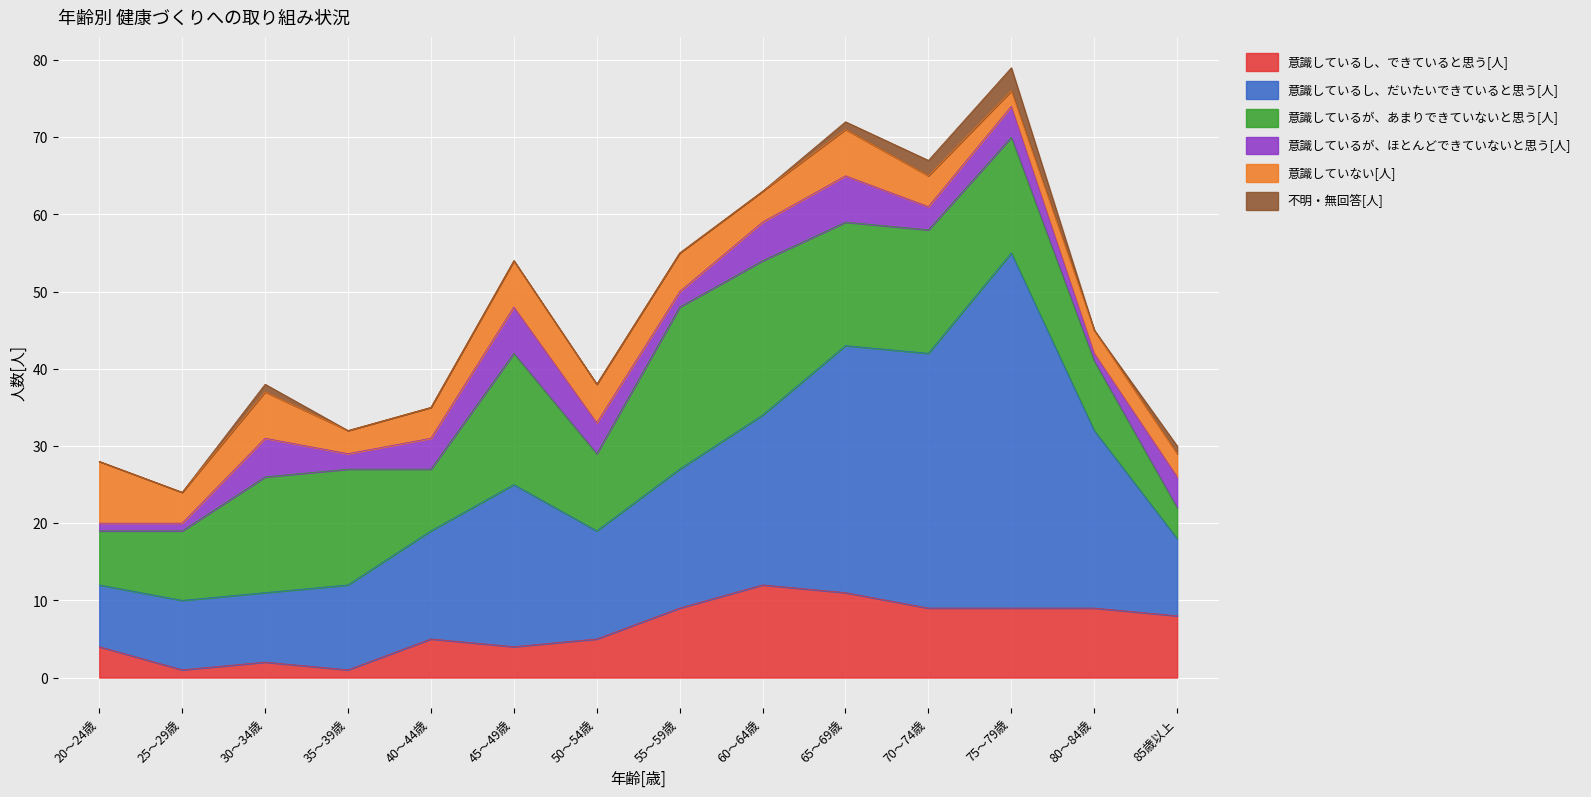

Between 20～24歳 and 50～54歳, which is larger?

50～54歳